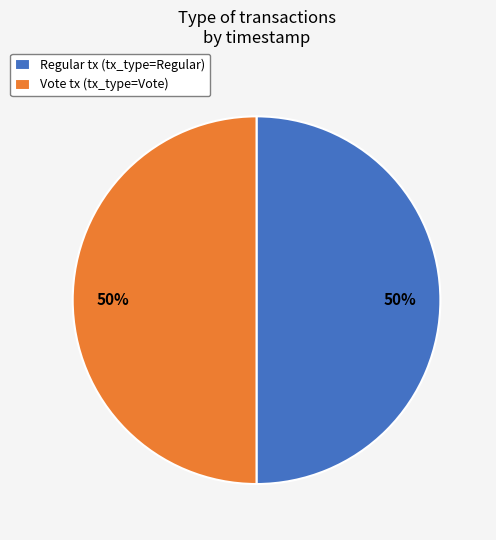

The Regular slice represents 50% of the pie. True or false?

True